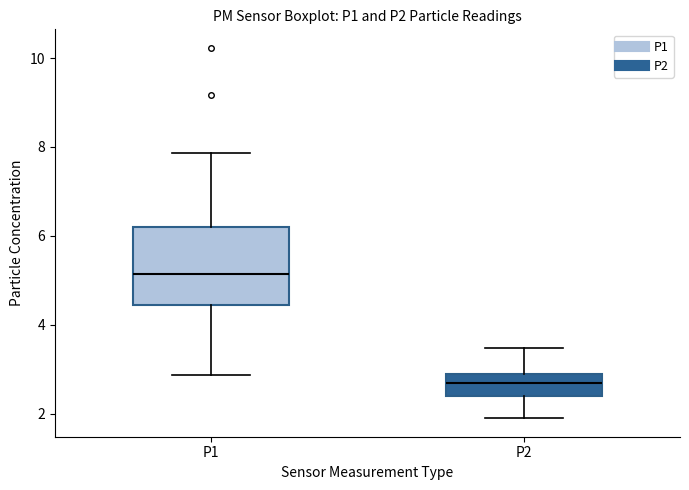

Which box is the tallest, from its lower edge to its upper edge?

P1